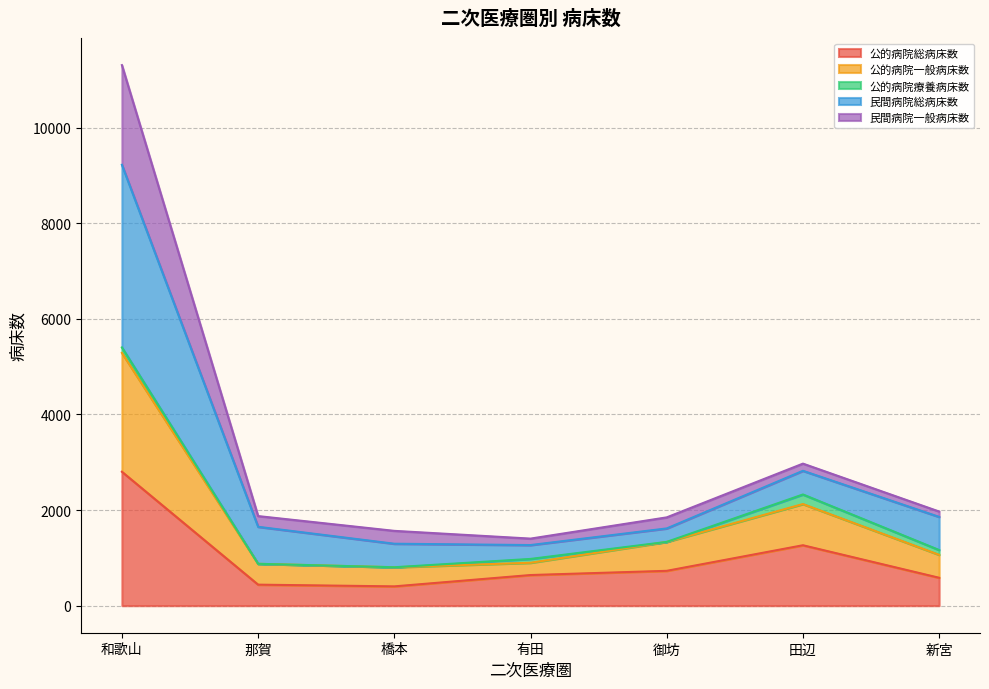

Which has a higher value, 有田 or 橋本?

有田